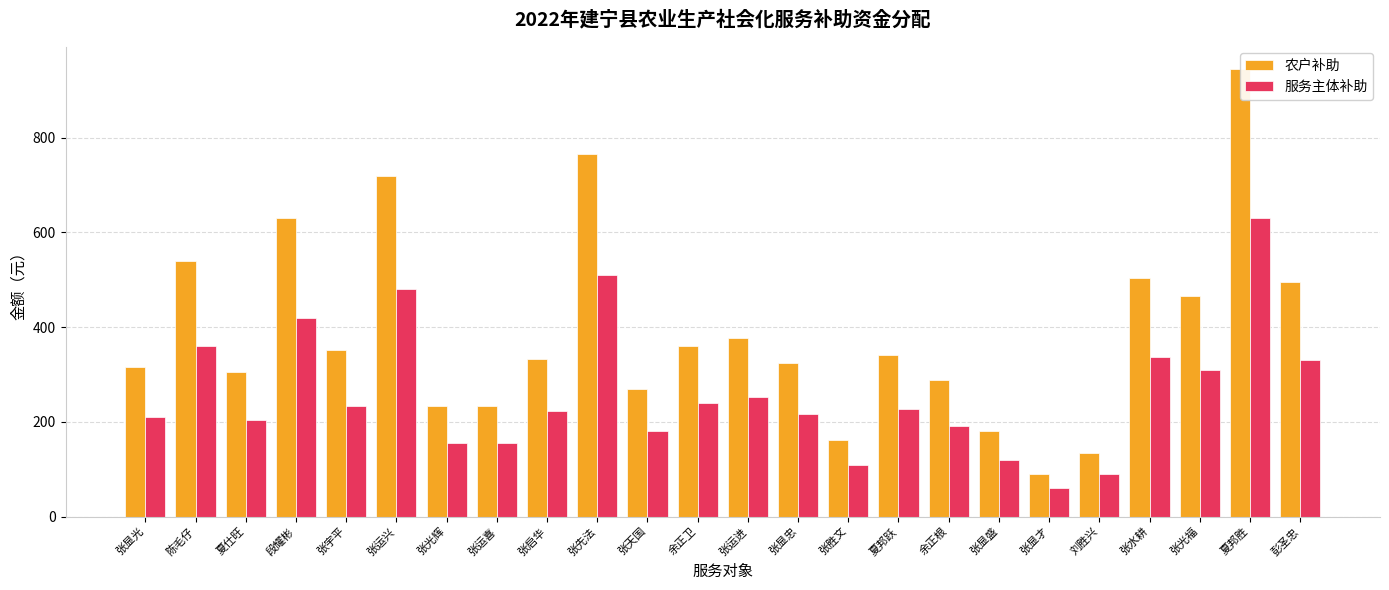

At which category is the sum across all series the highest?

夏邦胜